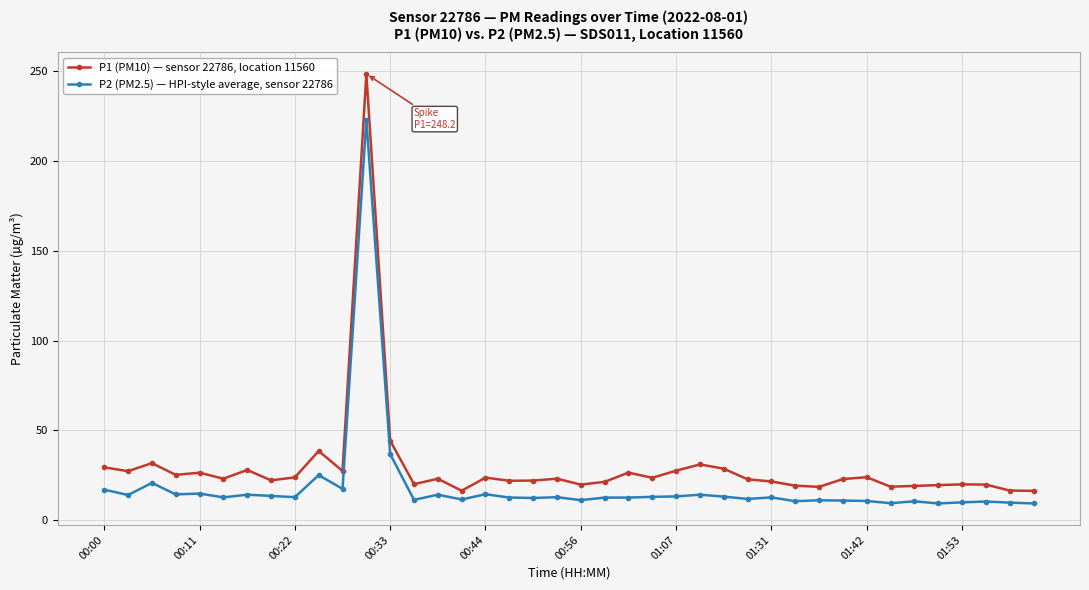

Which series has the largest total across all categories?

P1 (PM10) — sensor 22786, location 11560